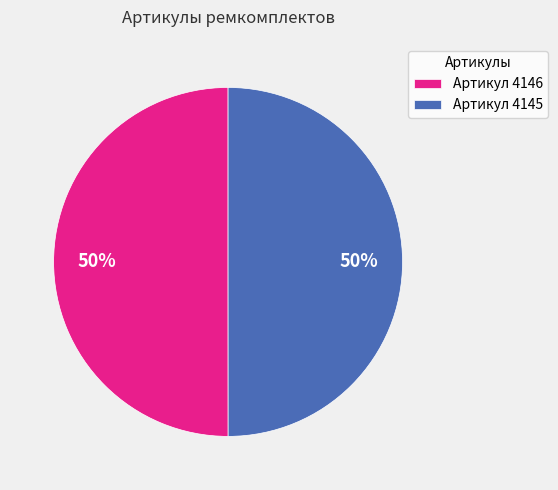

What percentage is the Артикул 4146 slice, to the nearest percent?

50%